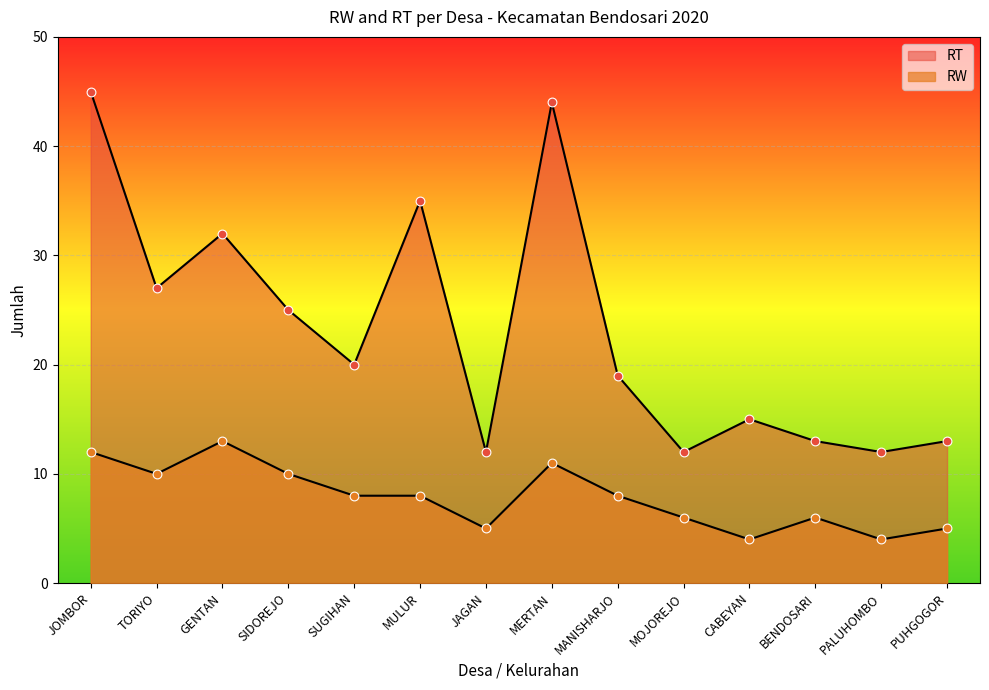

Which series contains the lowest Y value?

RW